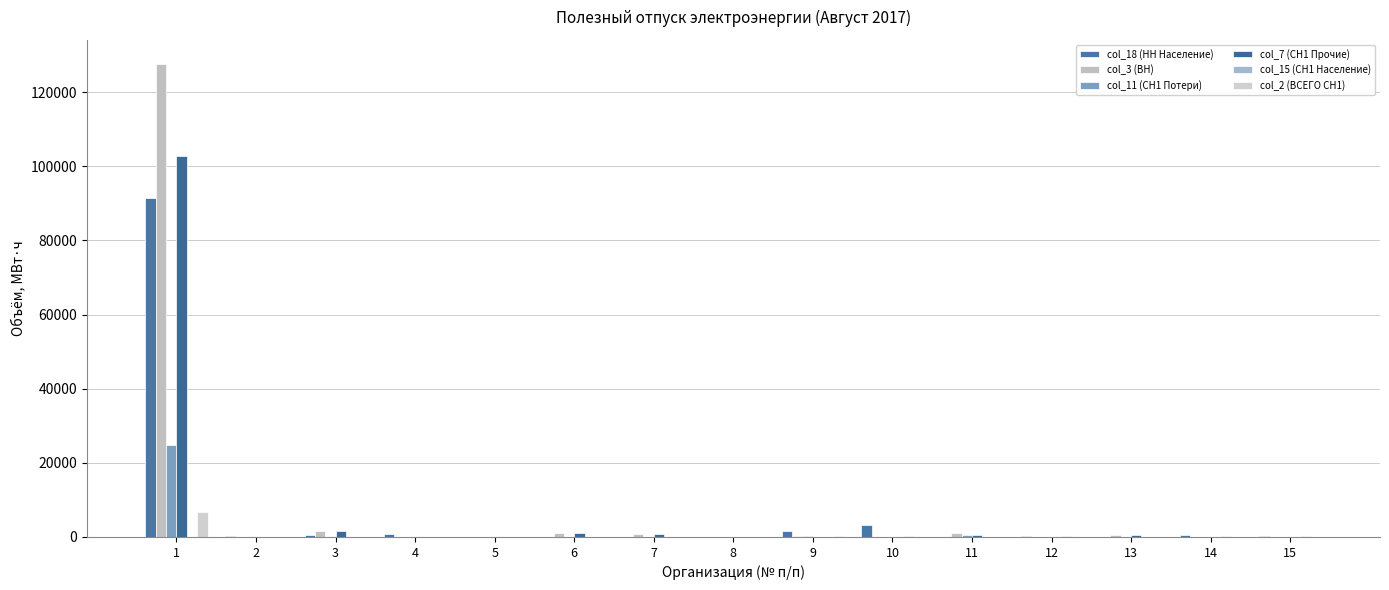

At which category does the chart reach its minimum across all series?

11